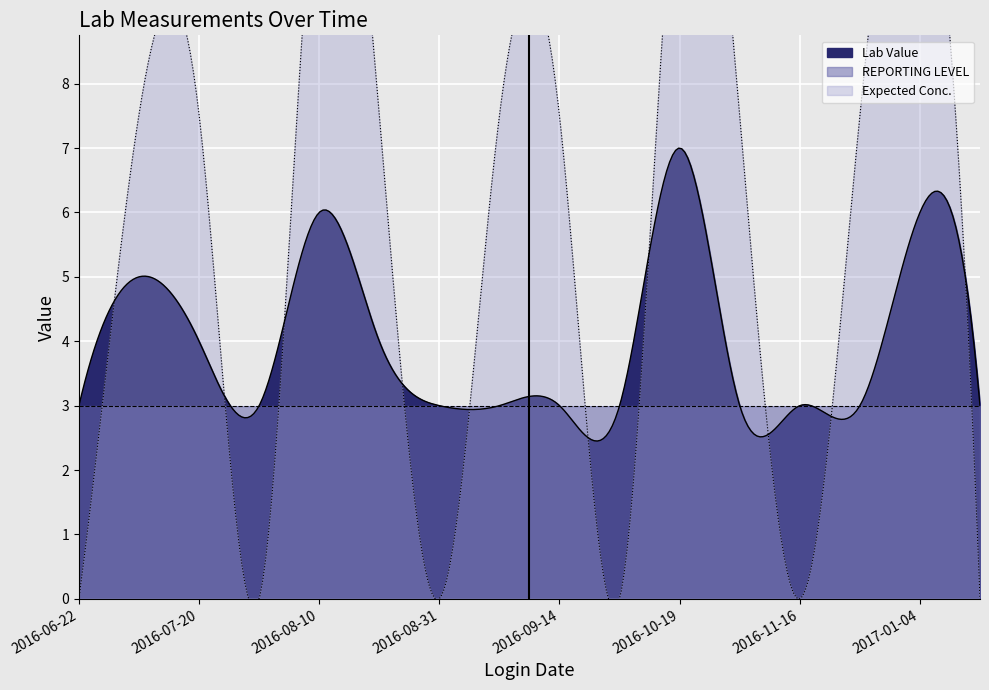

What is the sum of the Expected Conc. values at 2016-07-06 and 2016-09-14?

15.0